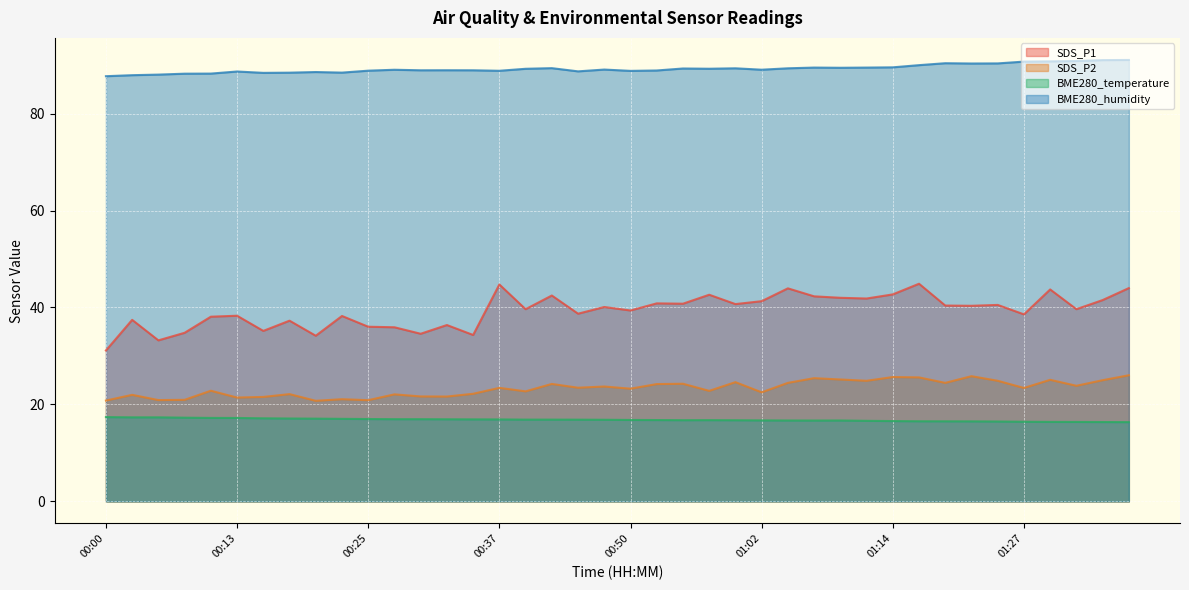

True or false: BME280_humidity has a value of 116.4 at 00:05.

False